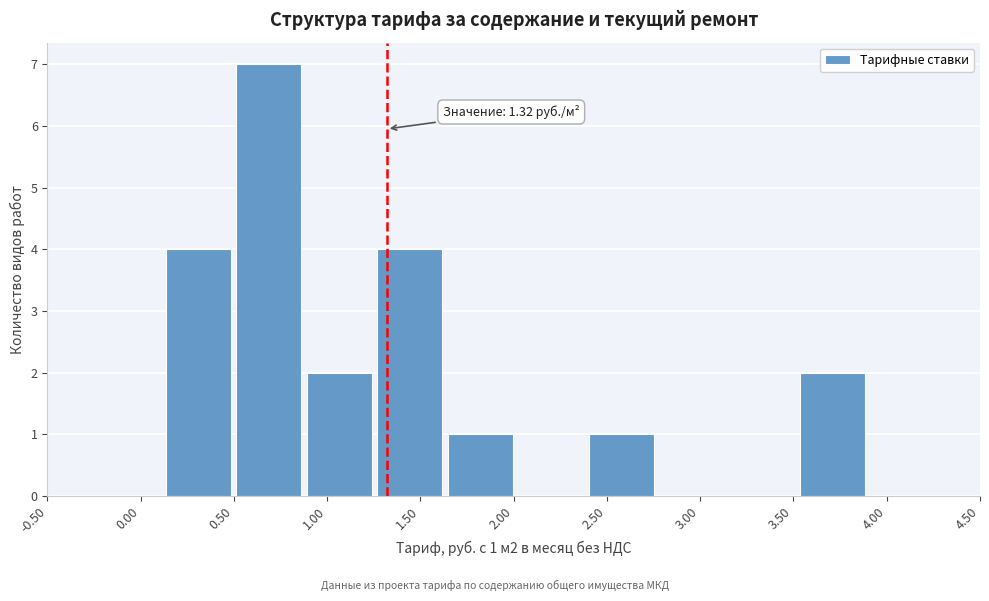

Which range on the x-axis has the tallest bar?

0.50 to 0.90